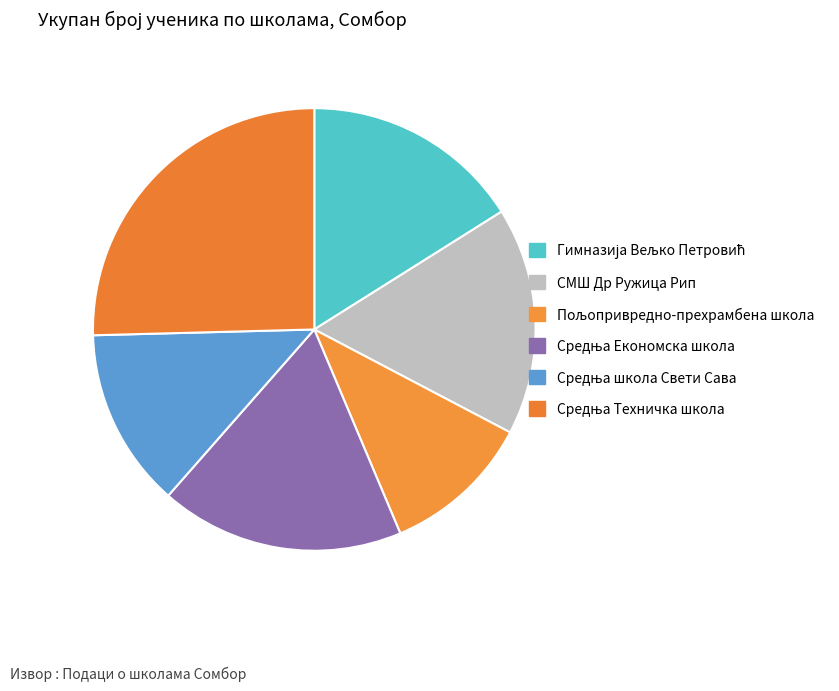

True or false: Гимназија Вељко Петровић accounts for 16% of the total.

True